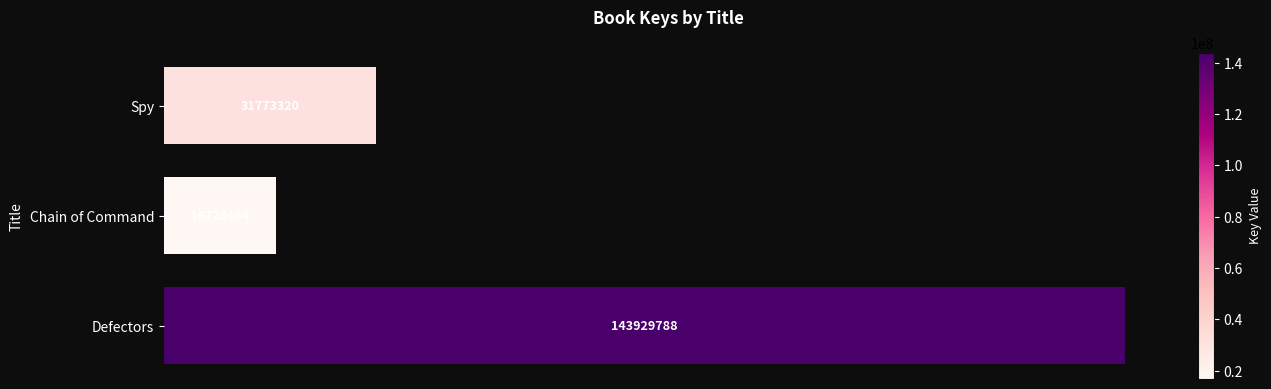

Are the bars grouped side by side (vs. stacked)?

No